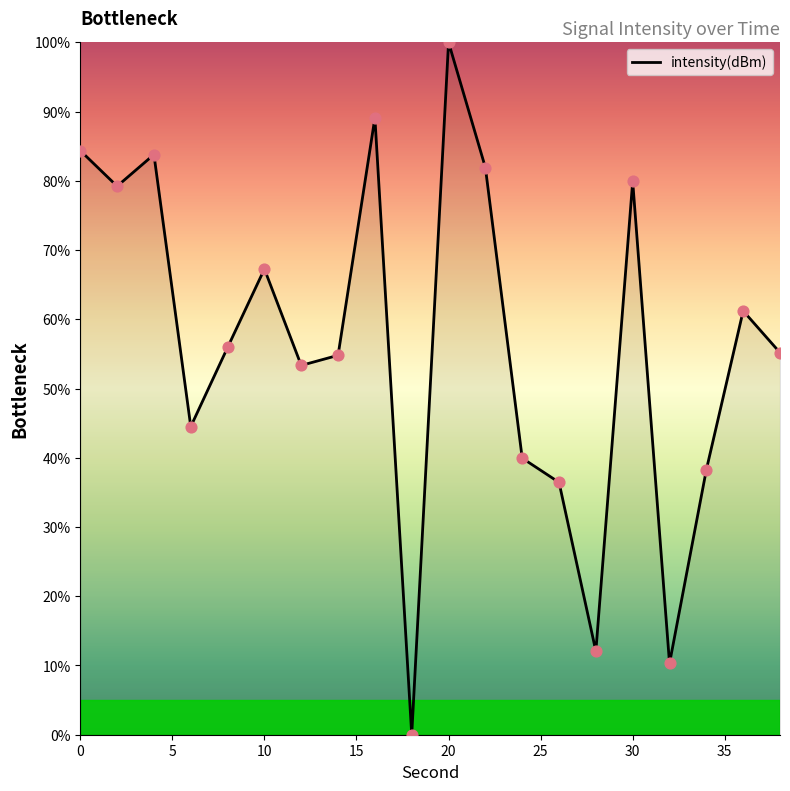

What is the difference between the maximum and minimum values?

100.0